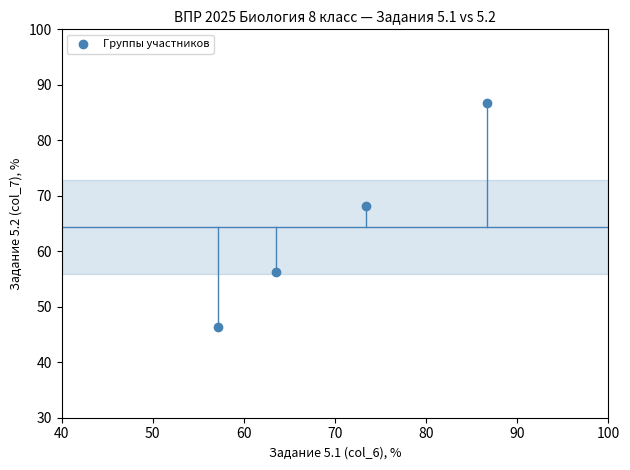

What Y value in the scatter plot is closest to 66?

68.1